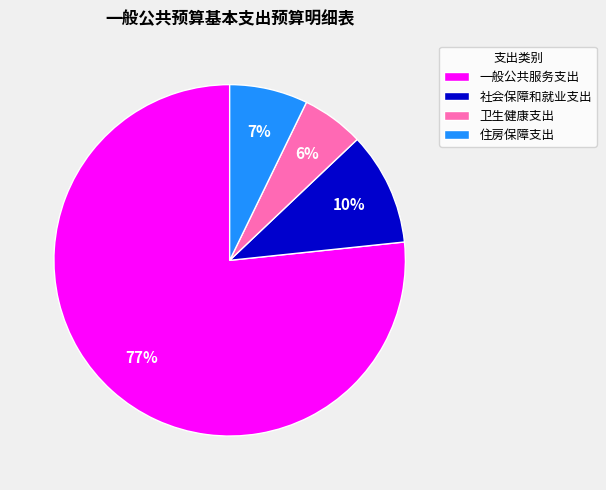

Count the number of slices in the pie.

4